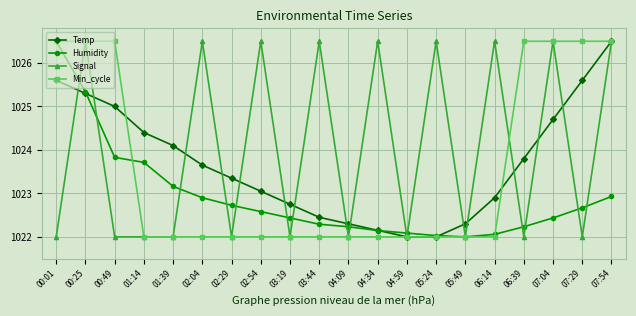

True or false: Signal has a value of 1479.8 at 06:14.

False